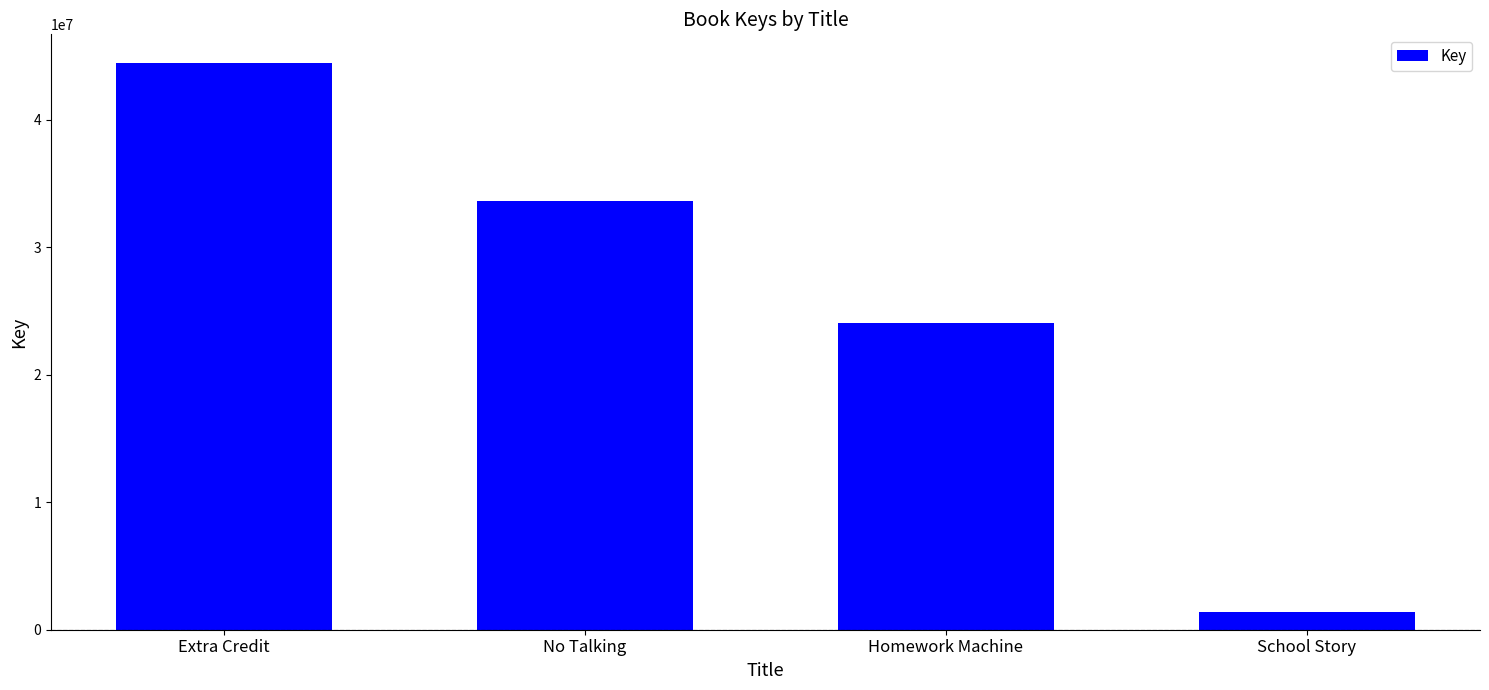

What is the maximum value shown in the chart?

44494298